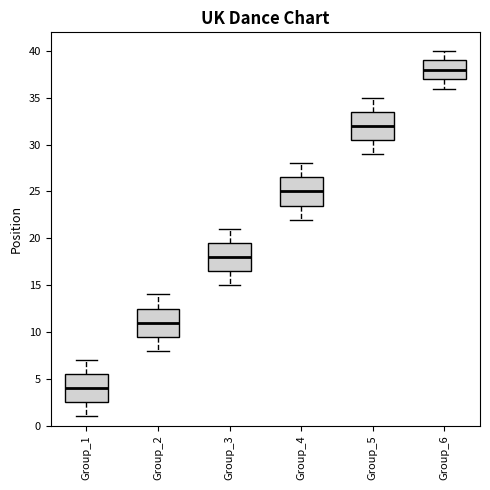

Reading left to right, read every box against the y-axis: the position of its median line, the range the box covers, and the ends of its whiskers. The values are not printed on the chart, so give them approximately, as read against the axis.

Group_1: median 4.0, box 2.5 to 5.5, whiskers 1.0 to 7.0
Group_2: median 11.0, box 9.5 to 12.5, whiskers 8.0 to 14.0
Group_3: median 18.0, box 16.5 to 19.5, whiskers 15.0 to 21.0
Group_4: median 25.0, box 23.5 to 26.5, whiskers 22.0 to 28.0
Group_5: median 32.0, box 30.5 to 33.5, whiskers 29.0 to 35.0
Group_6: median 38.0, box 37.0 to 39.0, whiskers 36.0 to 40.0